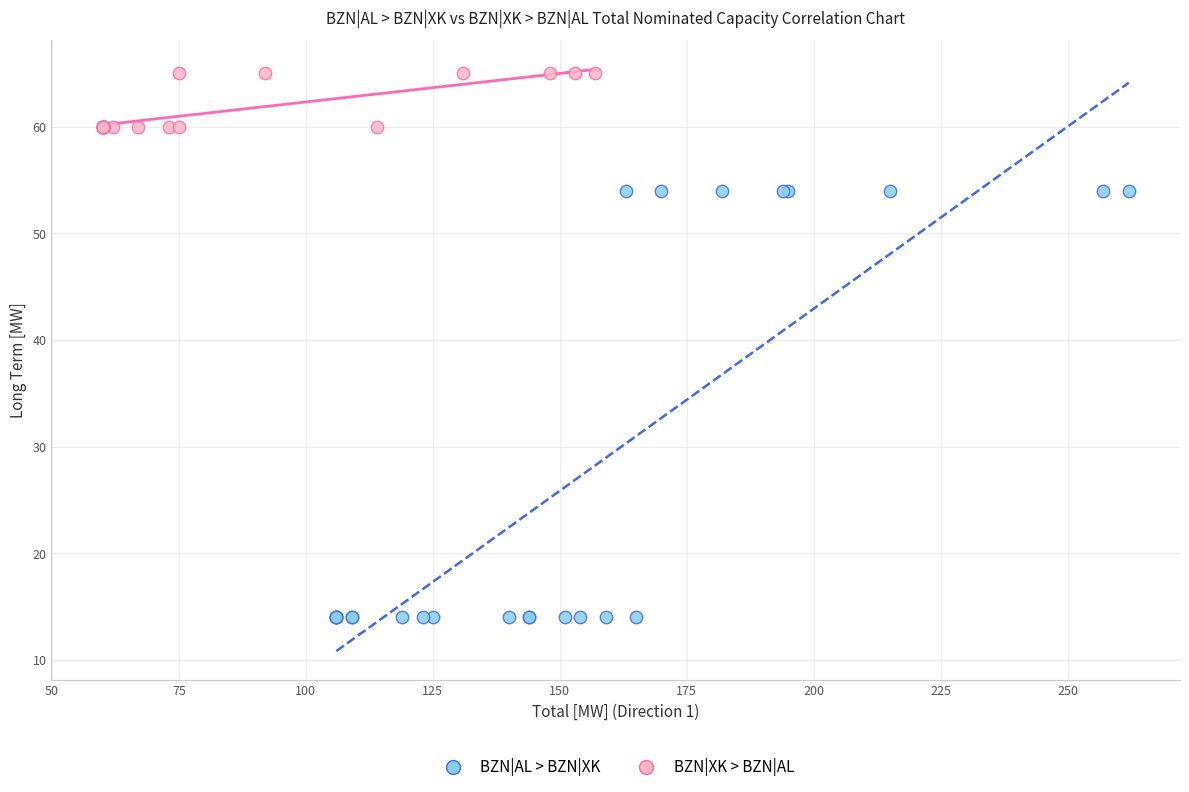

Which series contains the lowest Y value?

BZN|AL > BZN|XK